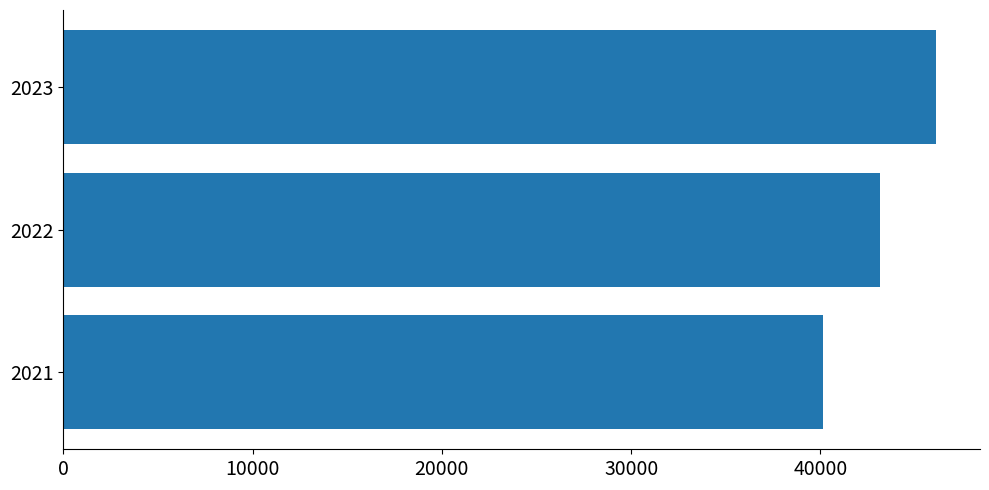

What is the average value?

43133